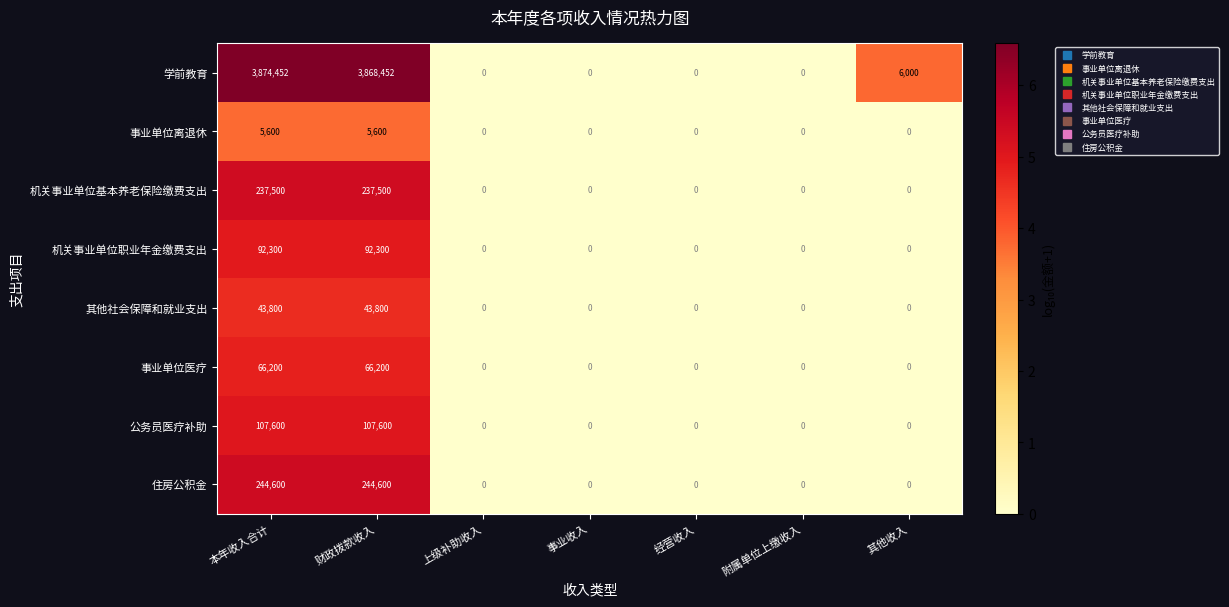

Which series has the widest spread of values?

学前教育